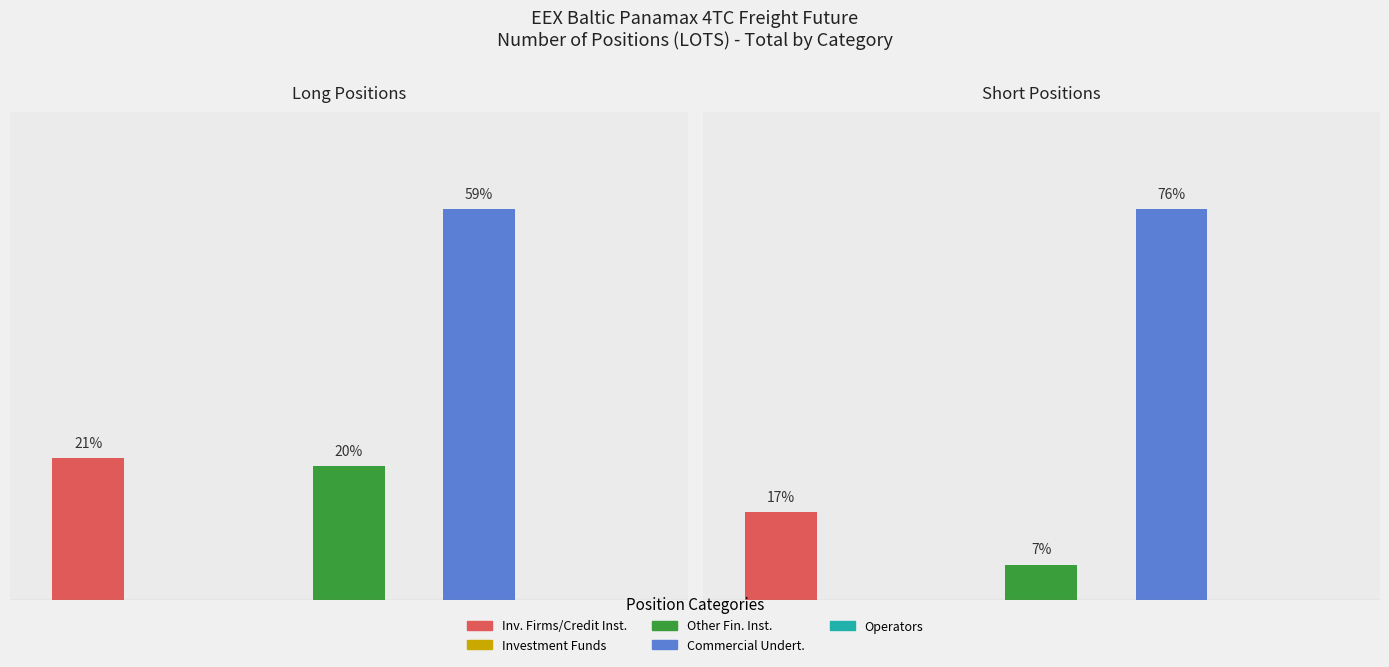

At Commercial Undertakings, list the series in order from smallest to largest.

Long, Short